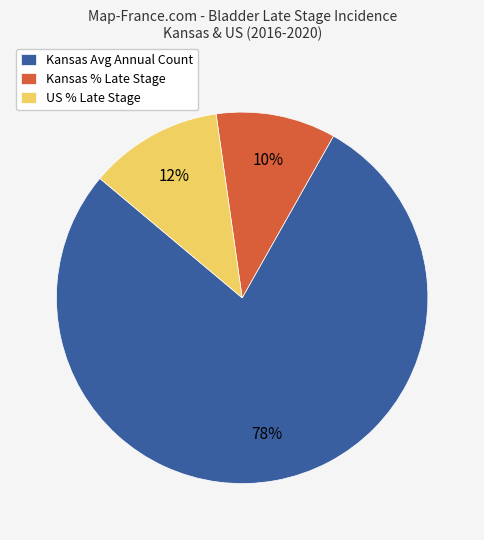

To the nearest percent, what is the difference between the largest and smallest slice percentages?

68%